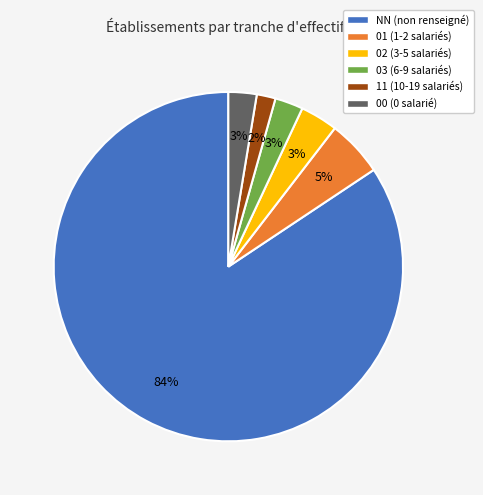

Between NN (non renseigné) and 11 (10-19 salariés), which is larger?

NN (non renseigné)